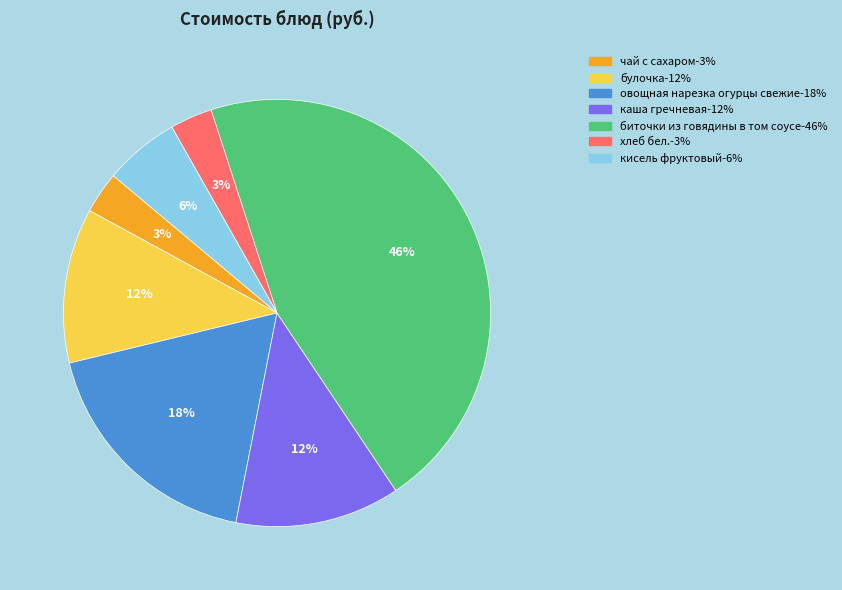

How many slices are in this pie chart?

7